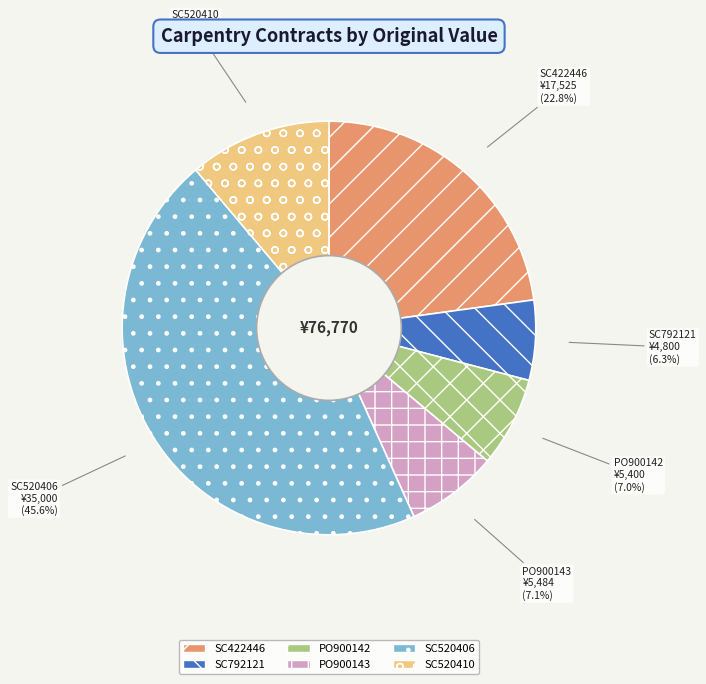

To the nearest percent, what percentage of the pie is SC792121?

6%